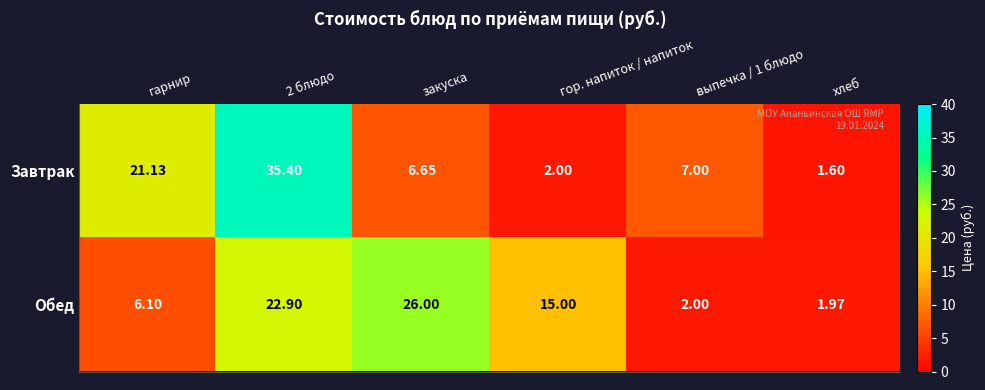

Rank the series at 2 блюдо from highest to lowest value.

Завтрак, Обед